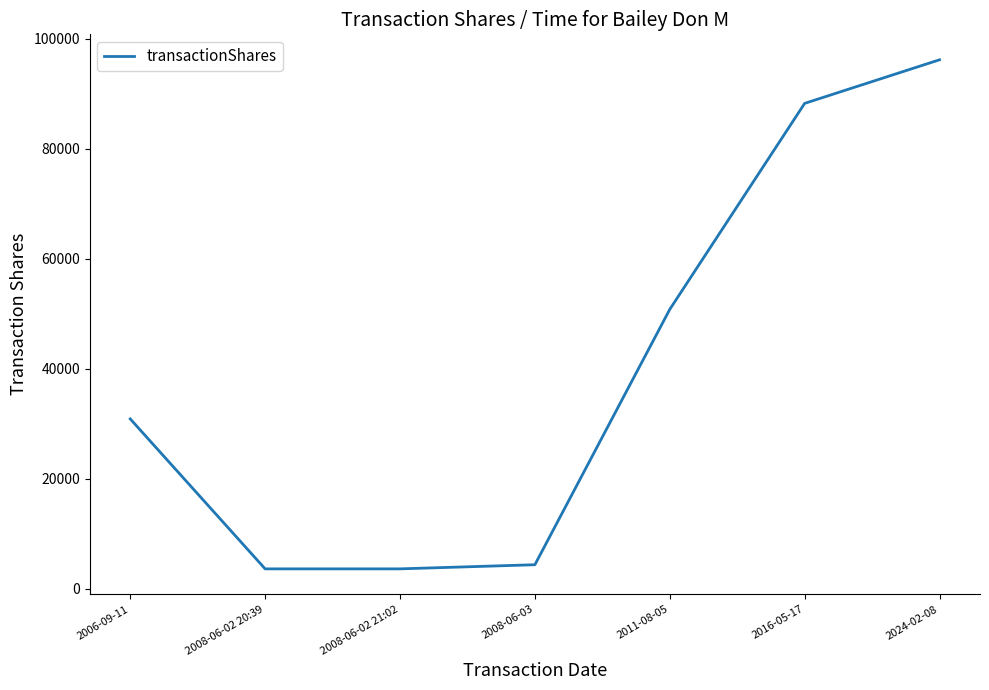

How many lines are shown in the chart?

1